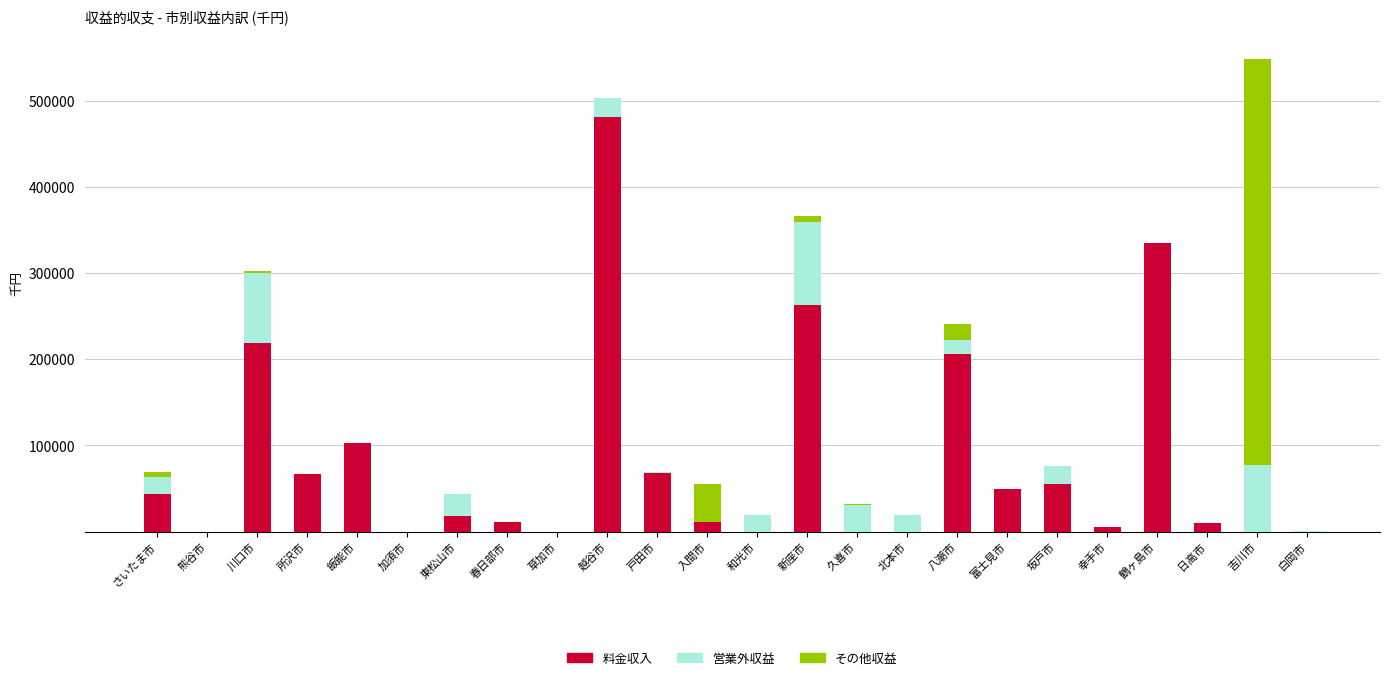

At which category is the sum across all series the highest?

吉川市